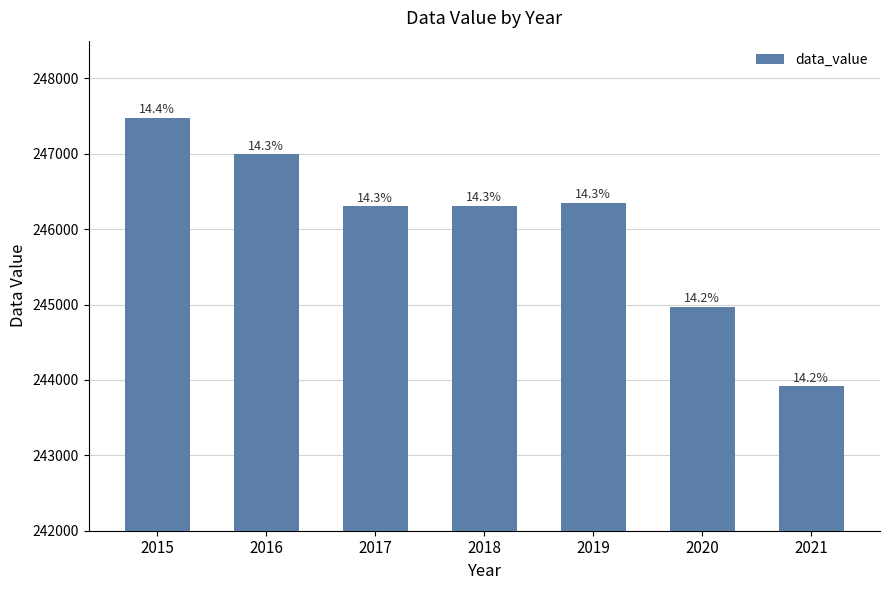

Approximately how many times larger is the value at 2021 compared to 2016?

1.0